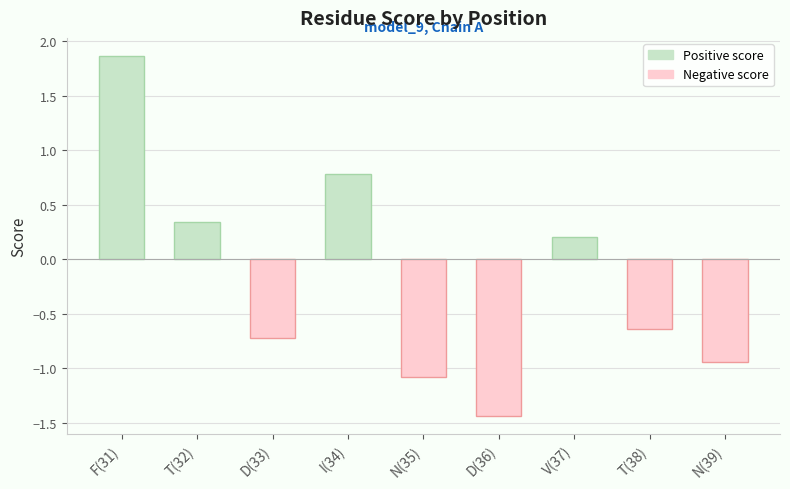

Where does the data first go above 0?

F(31)